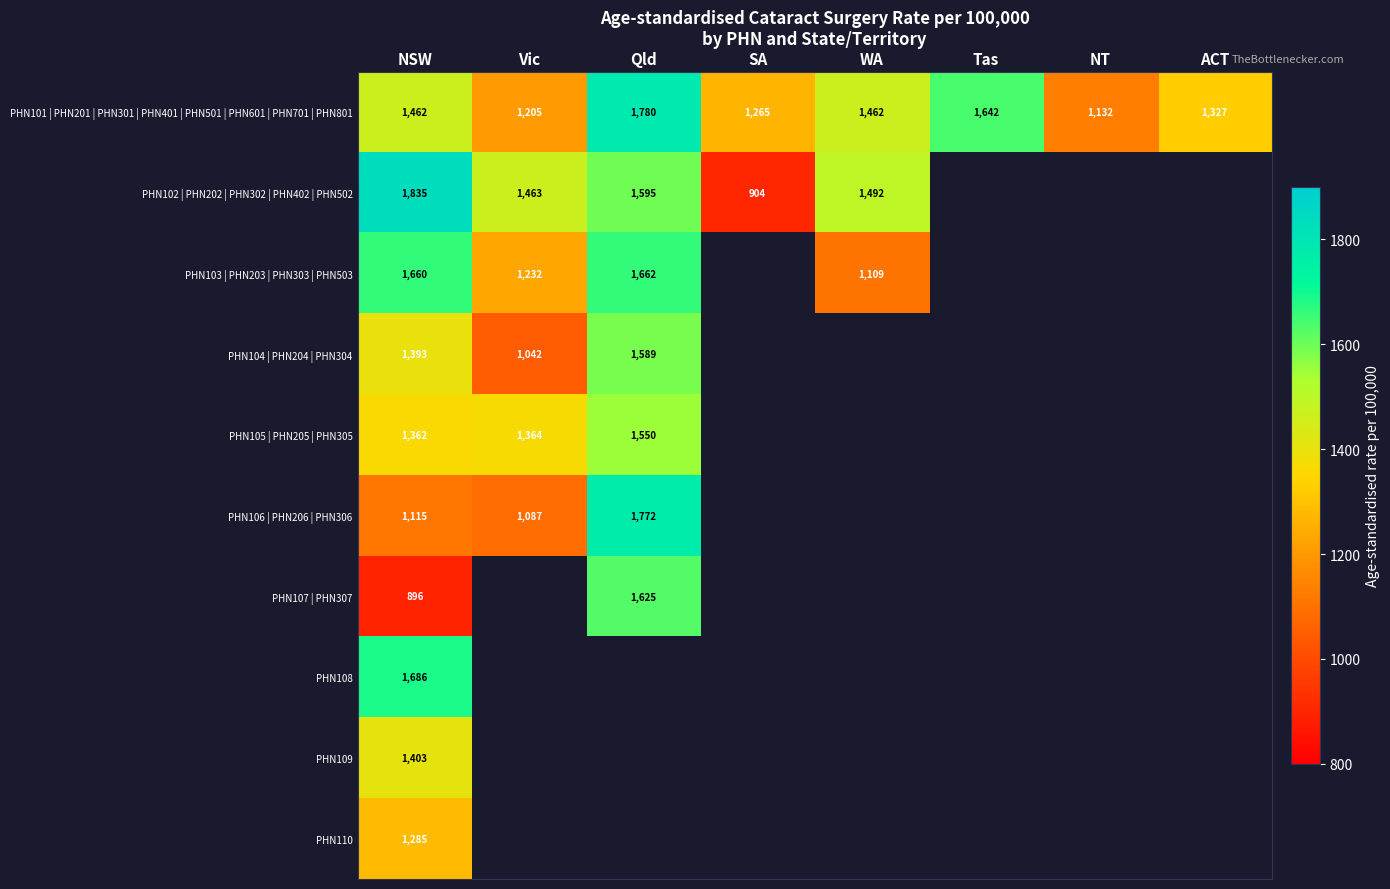

What is the highest value of the PHN101 | PHN201 | PHN301 | PHN401 | PHN501 | PHN601 | PHN701 | PHN801 series?

1780